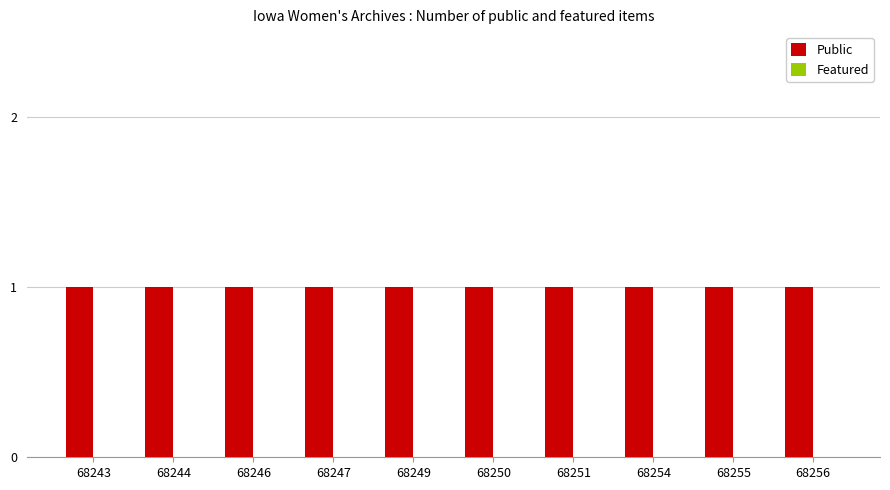

List the series in order of their peak value, lowest first.

Featured, Public